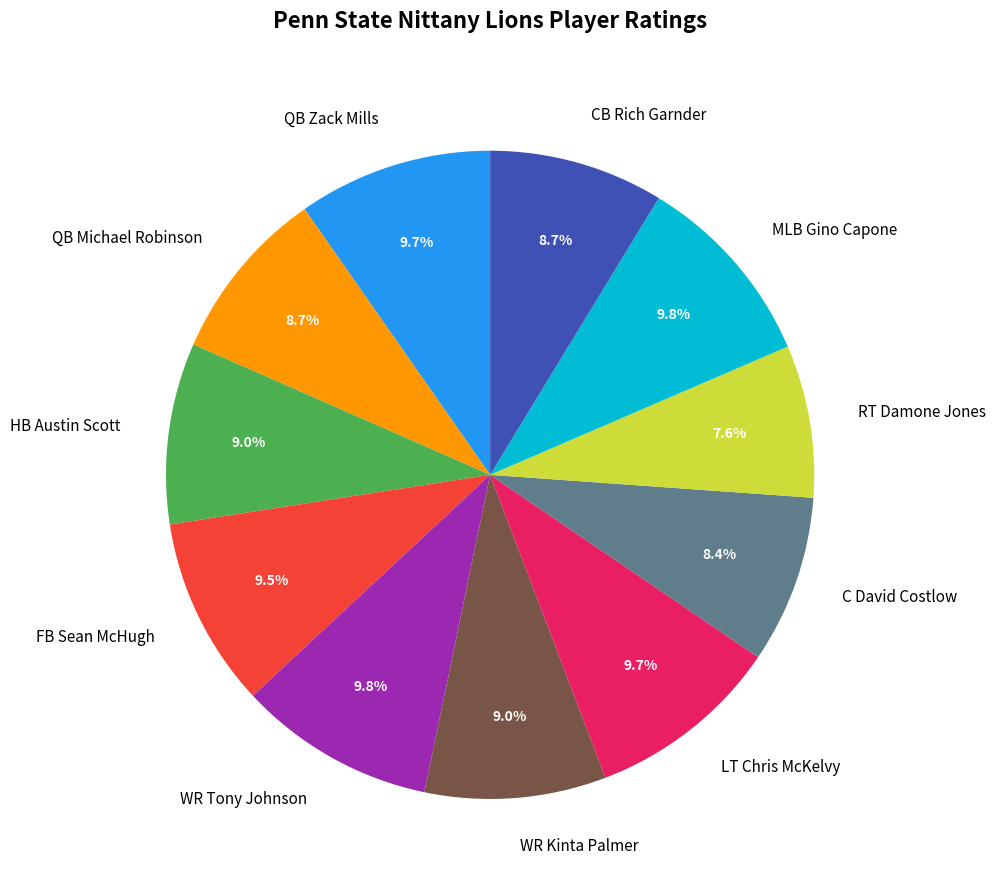

Which slice is the smallest?

RT Damone Jones